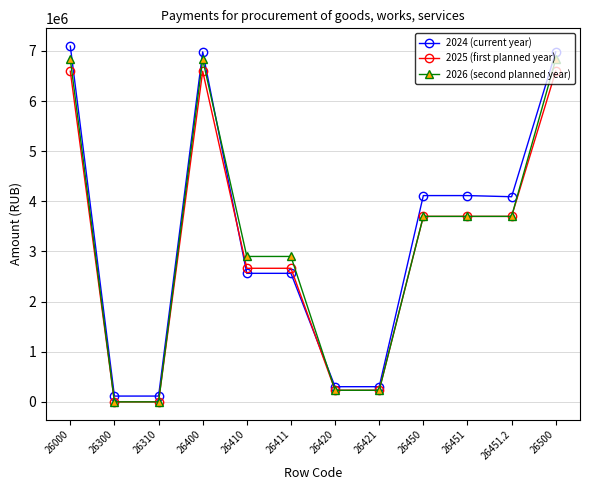

List the series in order of their overall mean, lowest first.

2025 (first planned year), 2026 (second planned year), 2024 (current year)